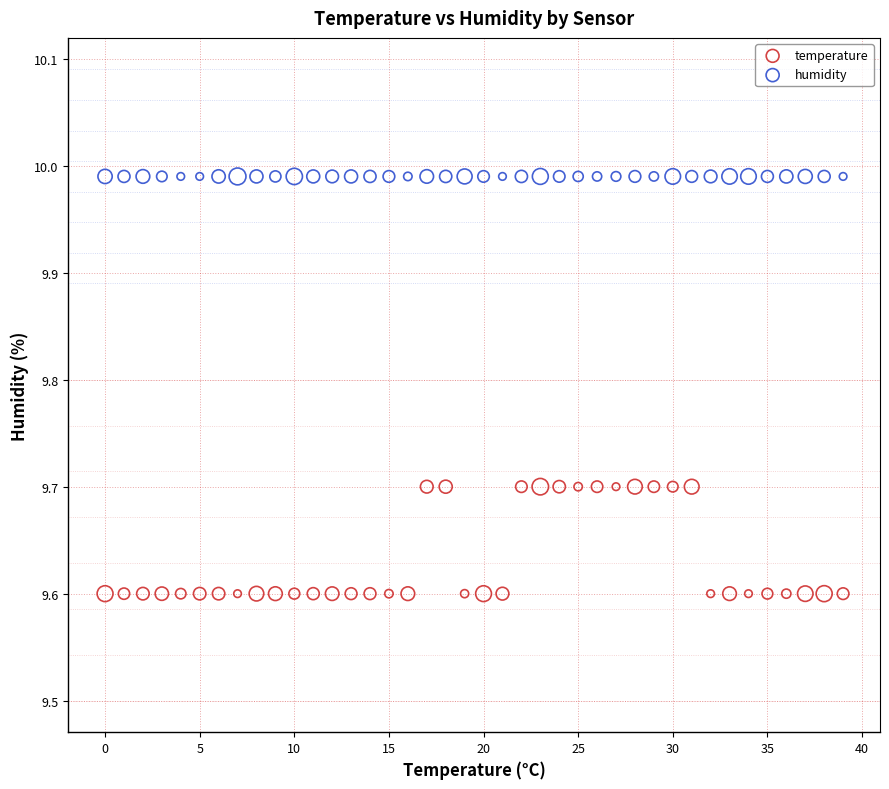

Which series reaches the maximum Y coordinate?

humidity